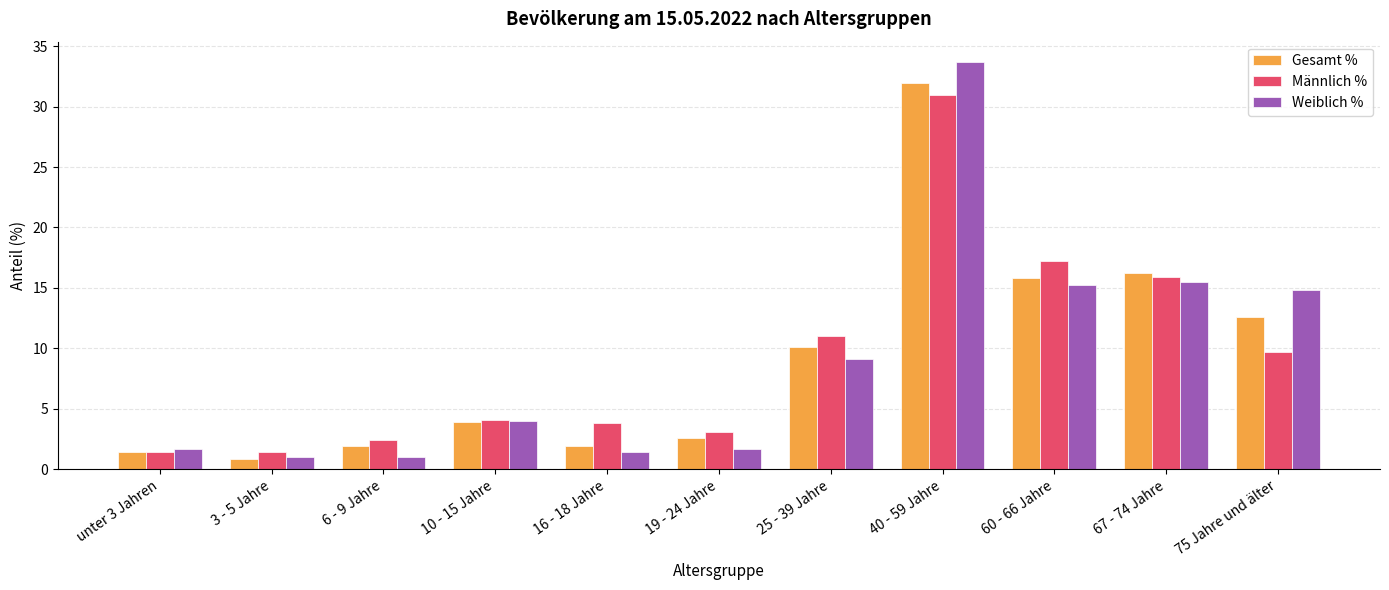

Is the value of Gesamt % at 16 - 18 Jahre greater than the value of Männlich % at 3 - 5 Jahre?

Yes